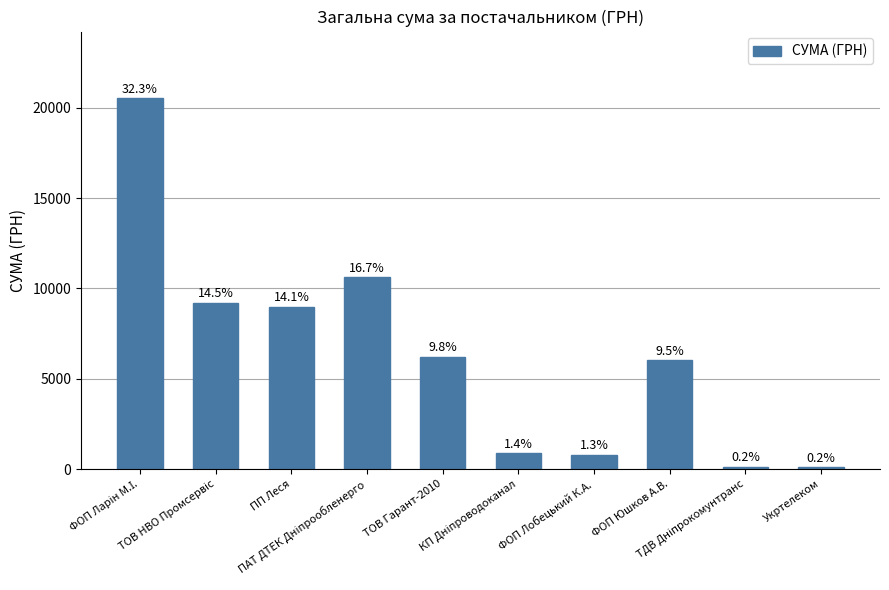

How many bars are there in total?

10